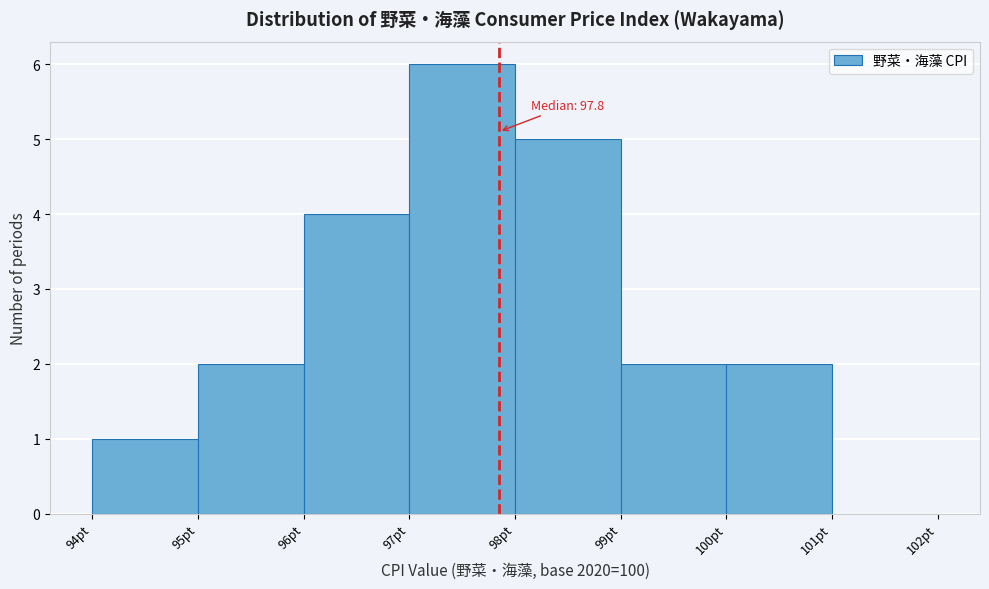

Which range on the x-axis has the tallest bar?

97 to 98